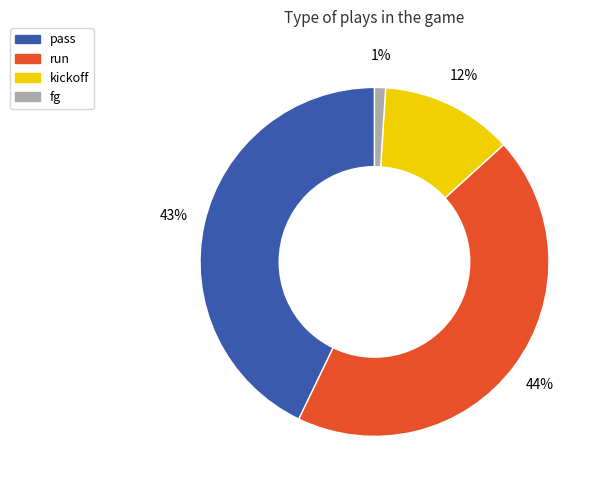

Between fg and pass, which is larger?

pass